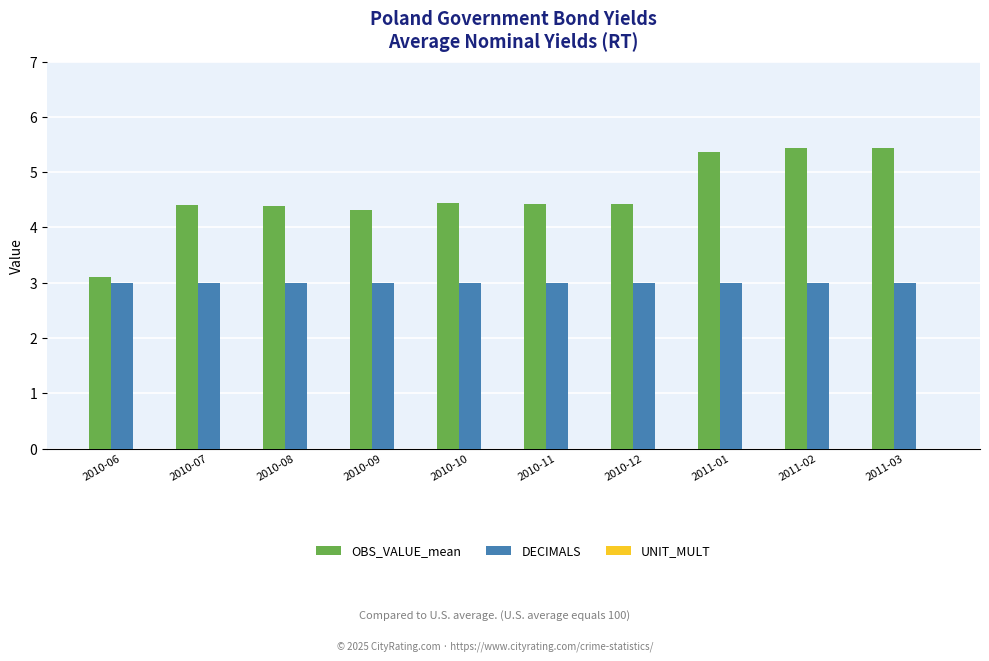

Rank the series by their average value, from lowest to highest.

DECIMALS, OBS_VALUE_mean